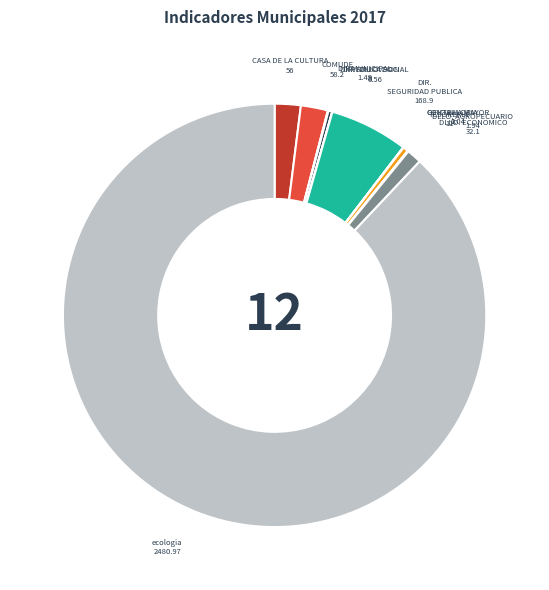

To the nearest percent, what is the average slice percentage?

8%